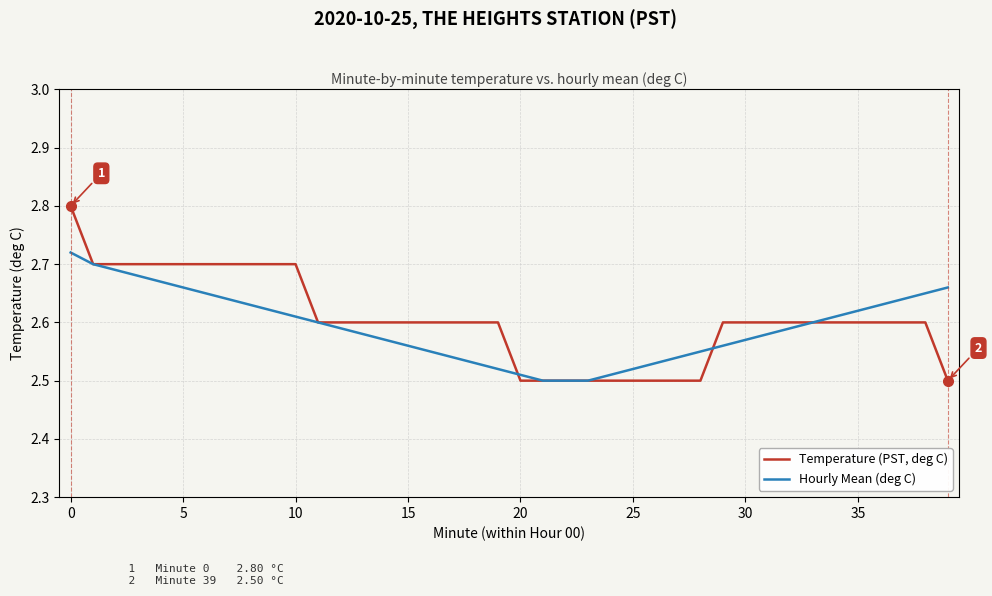

Which series has the widest spread of values?

Temperature (PST, deg C)